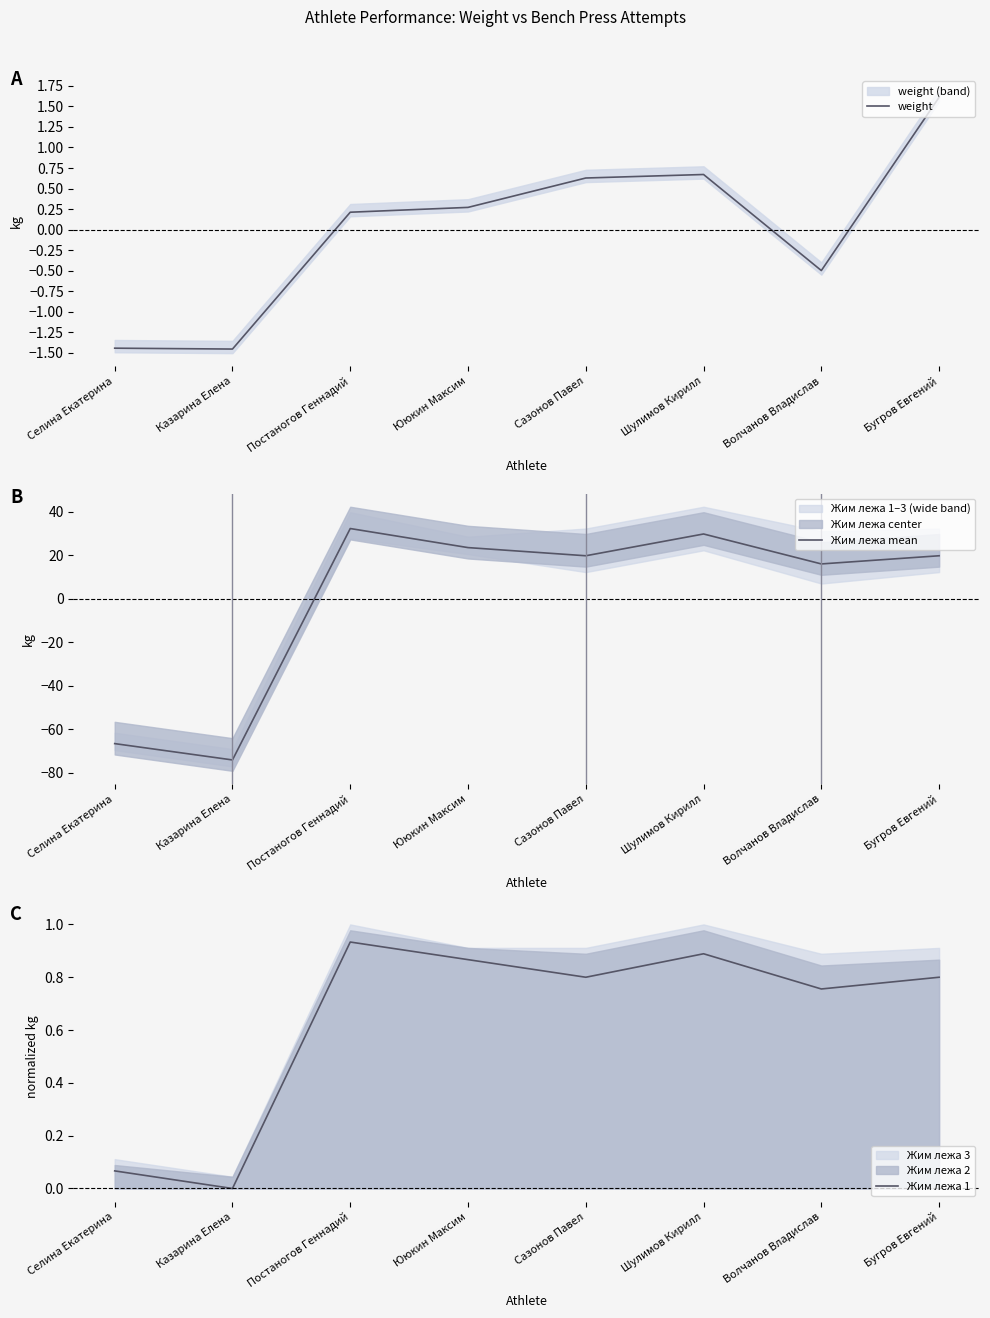

In weight, how many points are higher than both neighbors (excluding endpoints)?

1